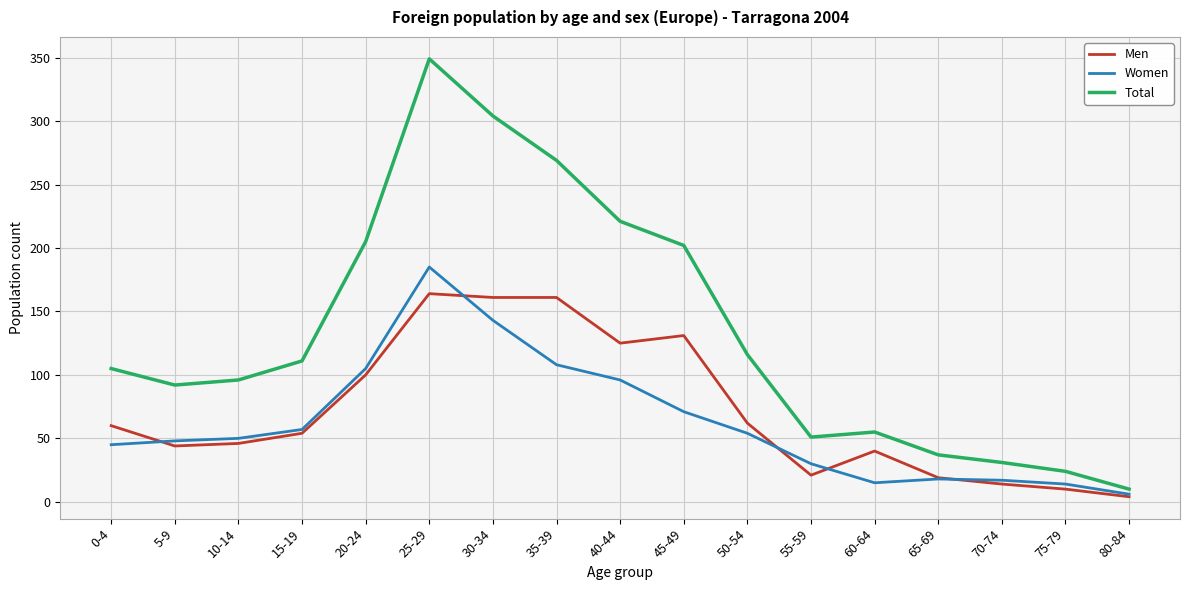

What is the average value of the Women series?

62